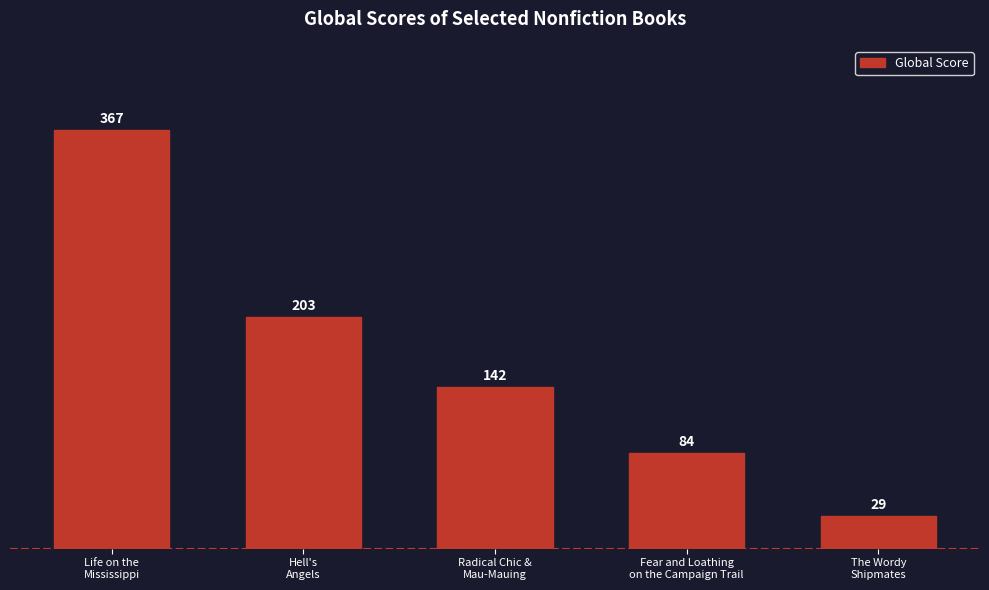

Reading left to right, what are all the values shown in this chart?

Life on the
Mississippi=367	Hell's
Angels=203	Radical Chic &
Mau-Mauing=142	Fear and Loathing
on the Campaign Trail=84	The Wordy
Shipmates=29